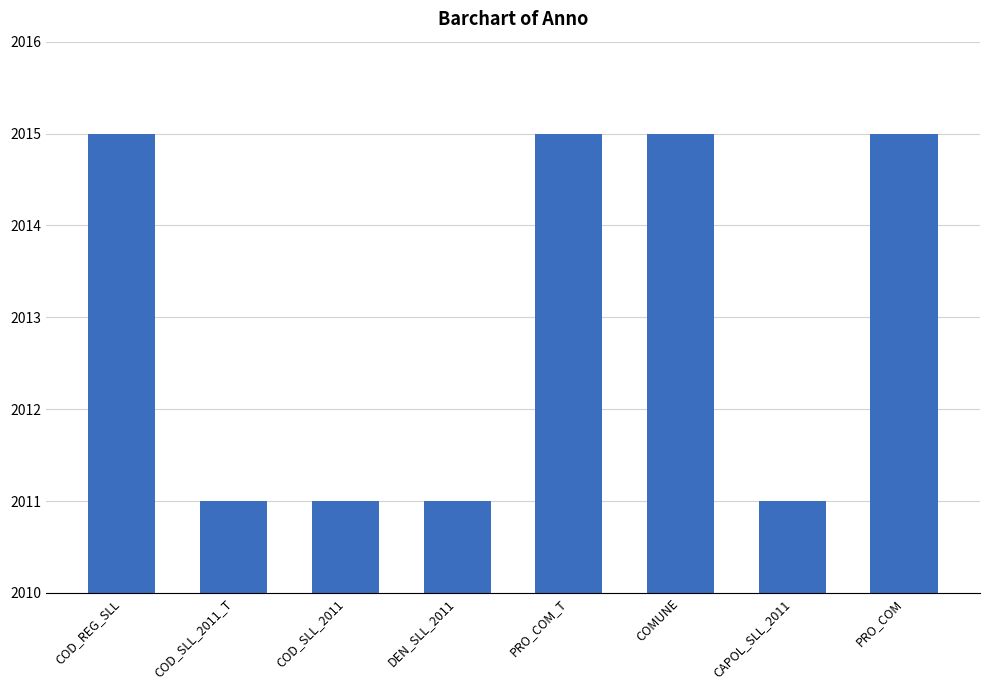

What is the smallest value displayed?

2011